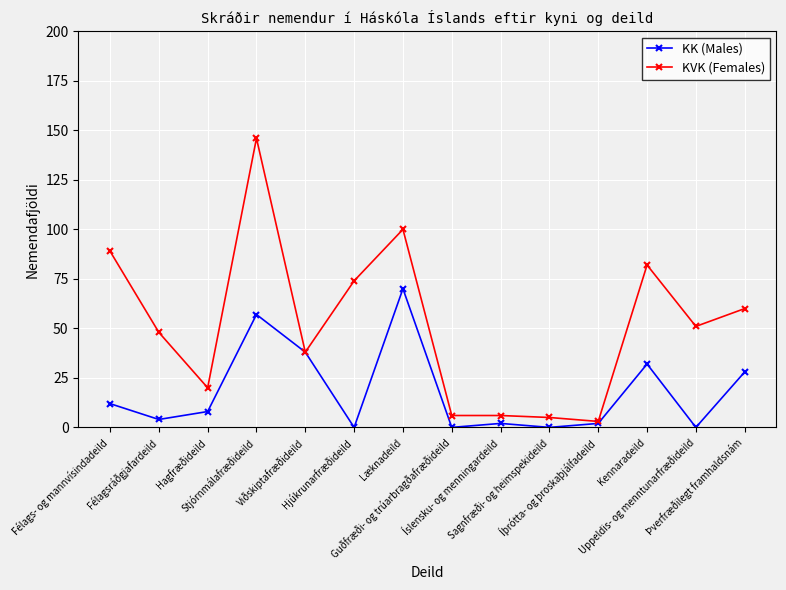

What is the total value across all series at Læknadeild?

170